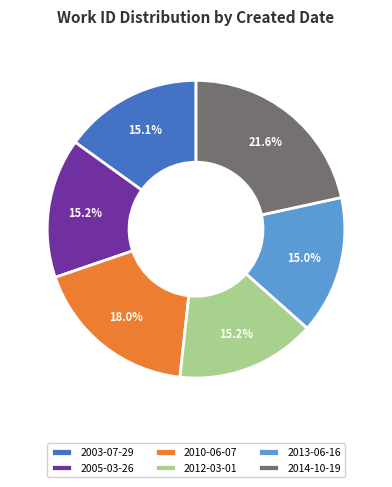

To the nearest percent, what is the average slice percentage?

17%